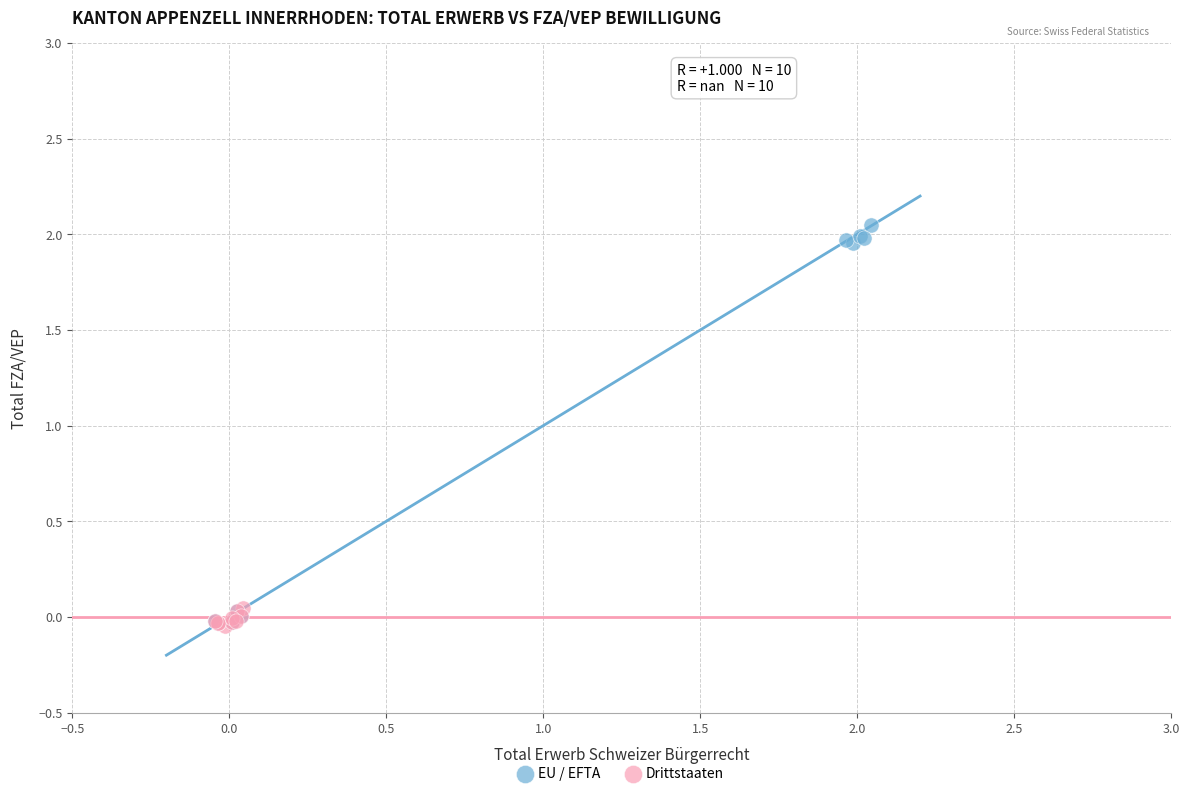

Which series contains the highest Y value?

EU / EFTA